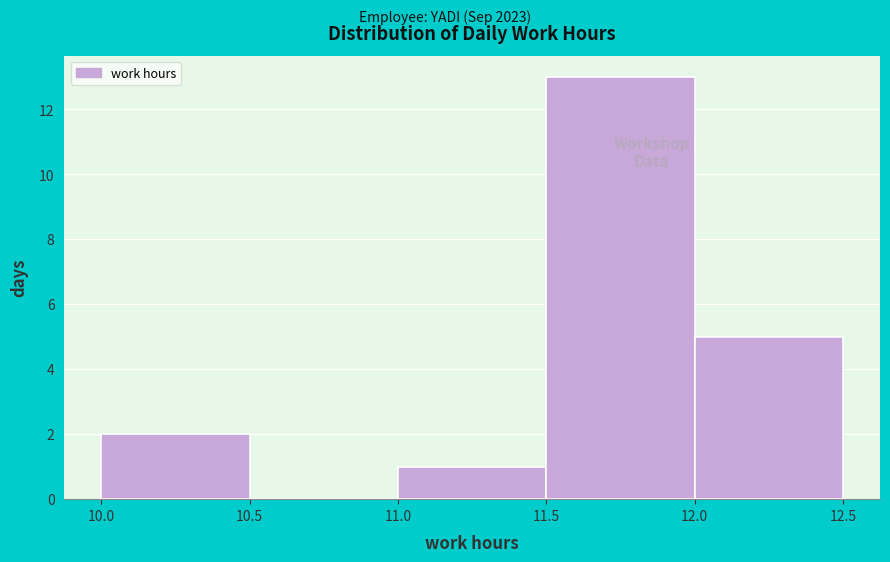

Reading left to right, list every bar in this chart as the range it spans on the x-axis followed by its height. The values are not printed on the chart, so give them approximately, as read against the axis.

10.0 to 10.5: 2
10.5 to 11.0: 0
11.0 to 11.5: 1
11.5 to 12.0: 13
12.0 to 12.5: 5